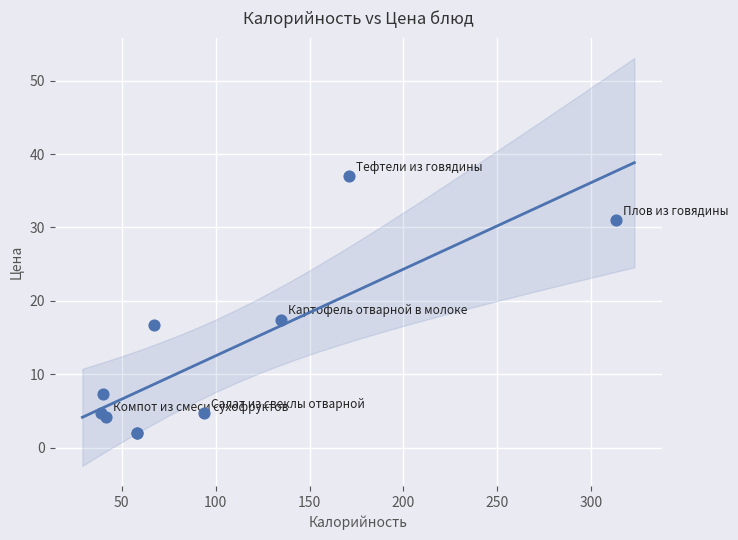

What Y value in the scatter plot is closest to 19?

17.5